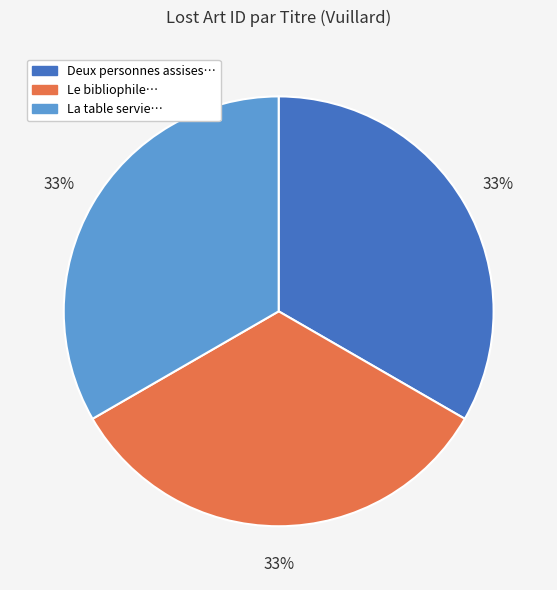

Does any single category account for the majority?

No